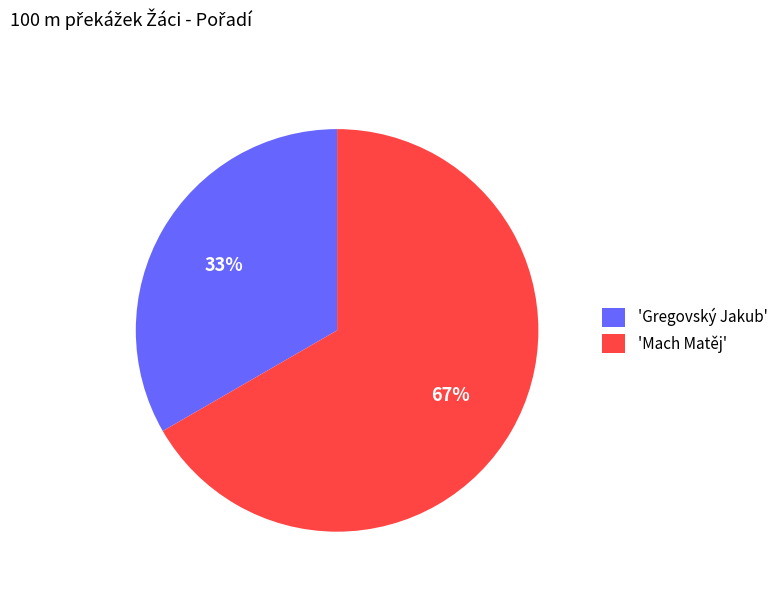

Combined, do 'Gregovský Jakub' and 'Mach Matěj' account for over 50%?

Yes